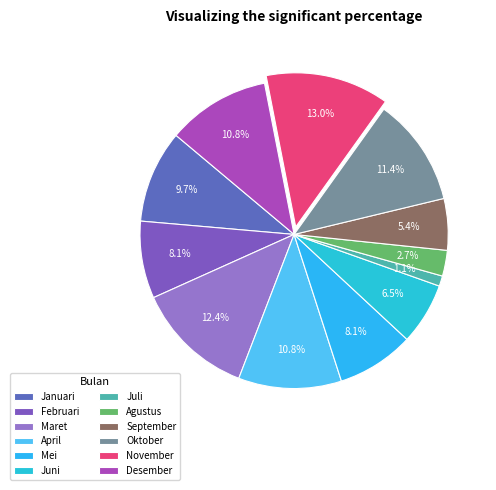

Does any single category account for the majority?

No